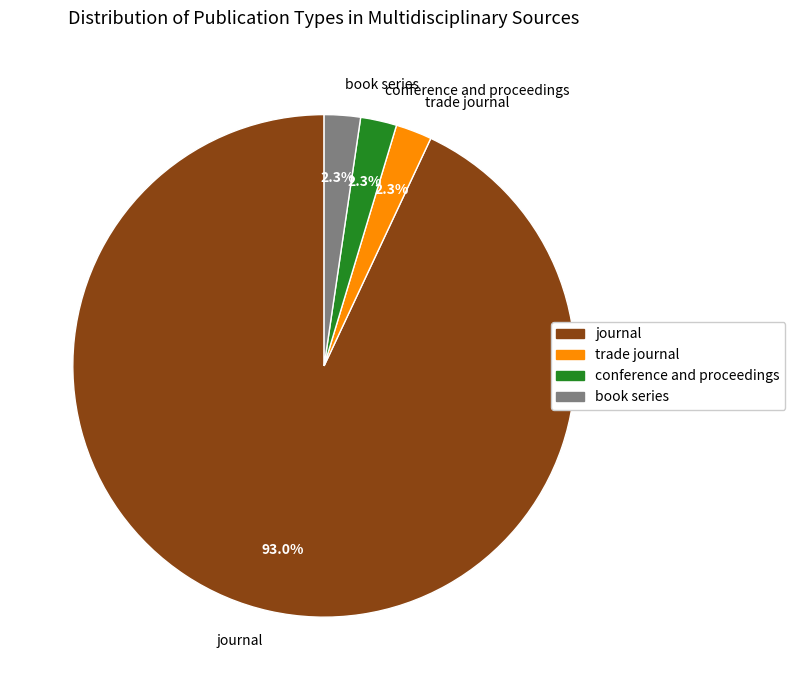

Which slice represents more than half of the pie?

journal